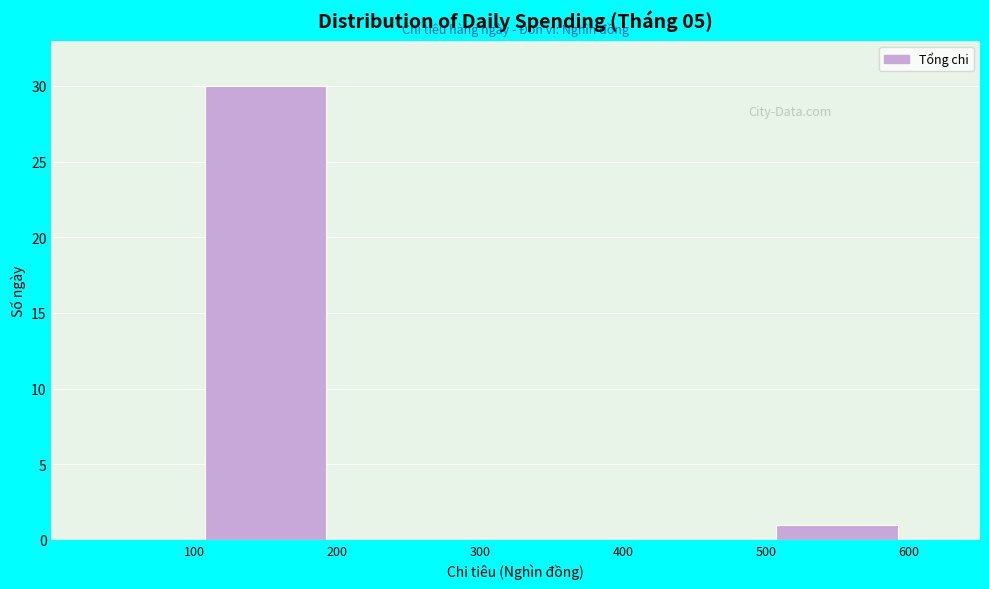

Over which range of the x-axis is the bar tallest?

100 to 200